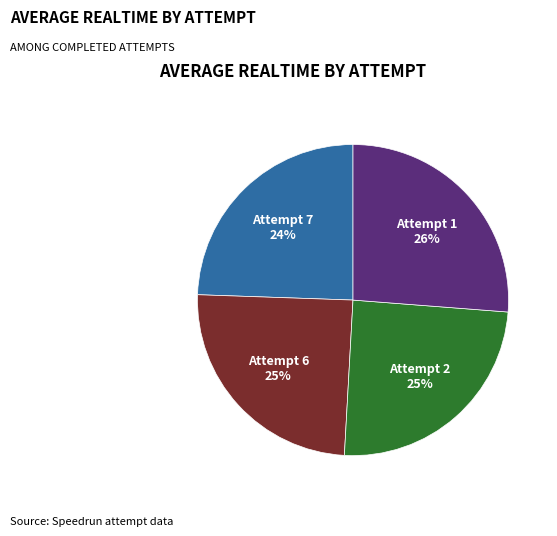

What is the largest slice in the pie chart?

Attempt 1